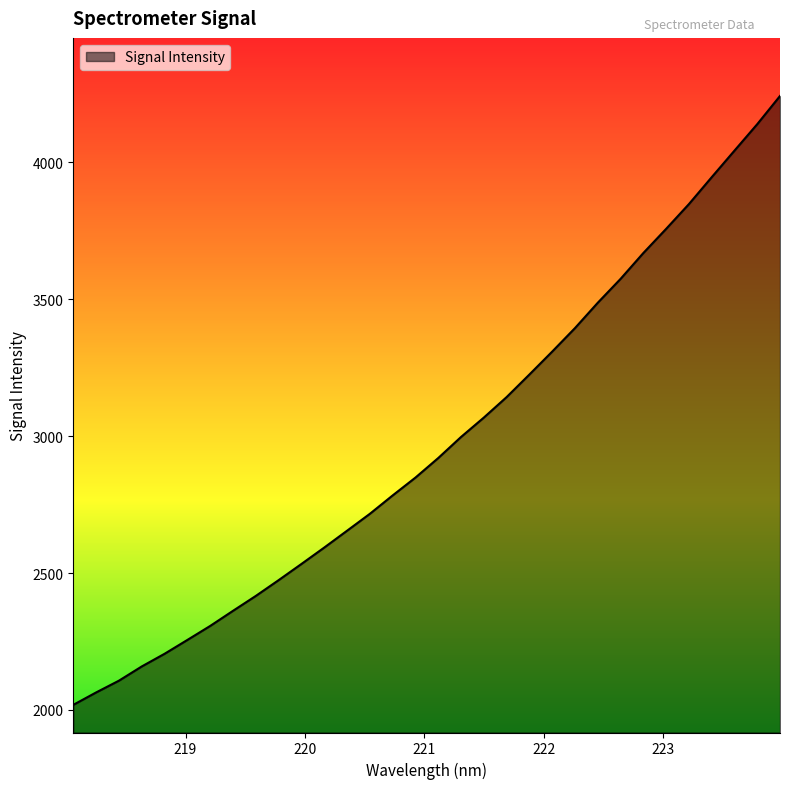

What is the difference between the maximum and minimum values?

2223.5